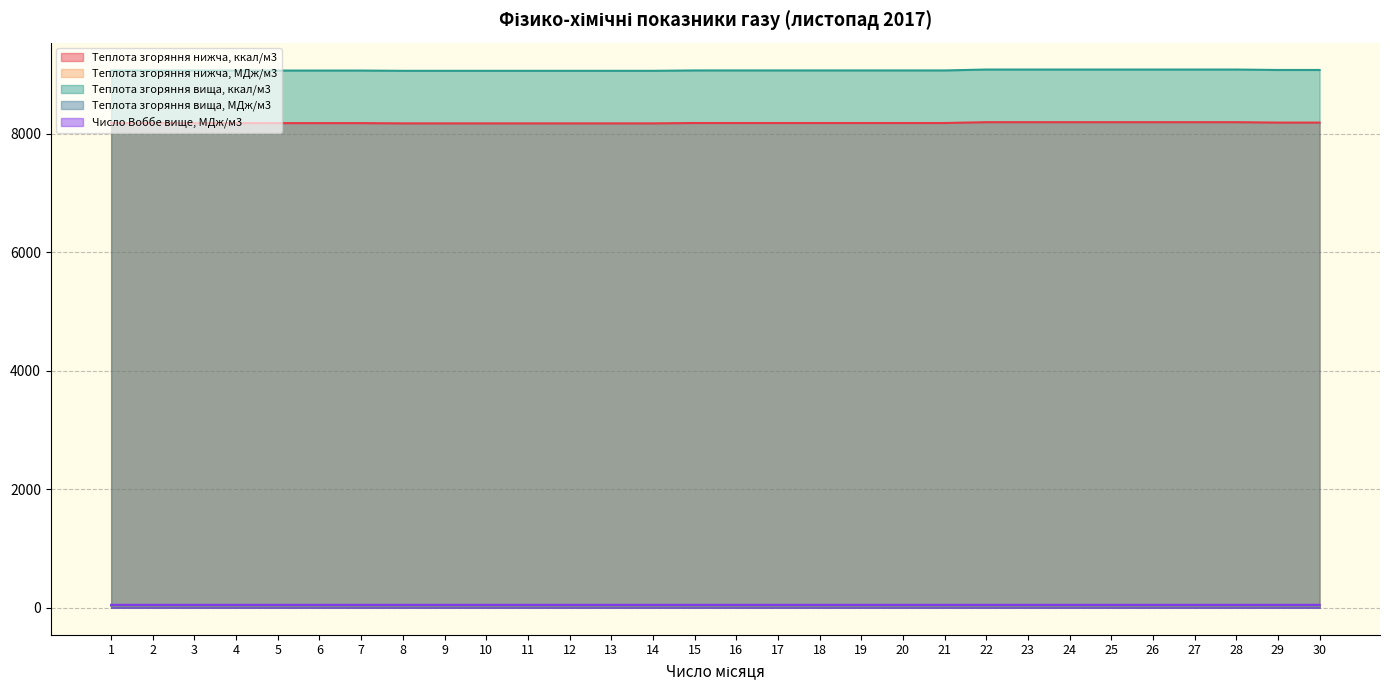

The value of Теплота згоряння вища, МДж/м3 at 3 is 38.0. True or false?

True